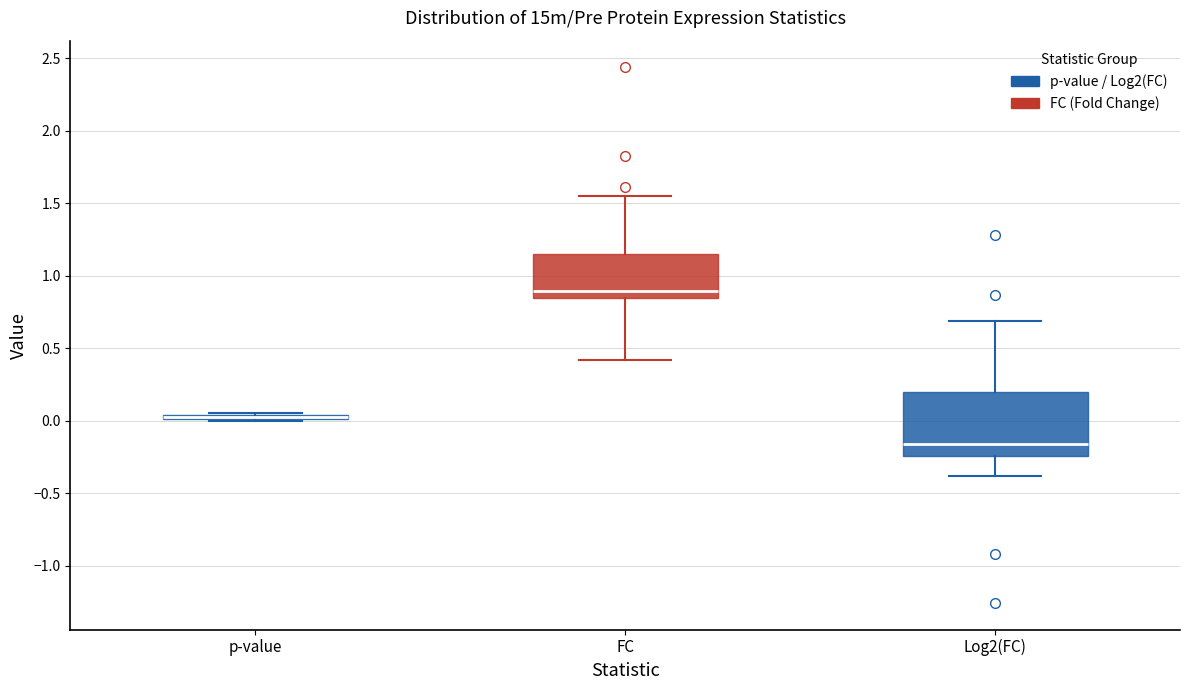

Where does the median line of the box for FC sit on the y-axis? The values are not printed on the chart, so give them approximately, as read against the axis.

0.90